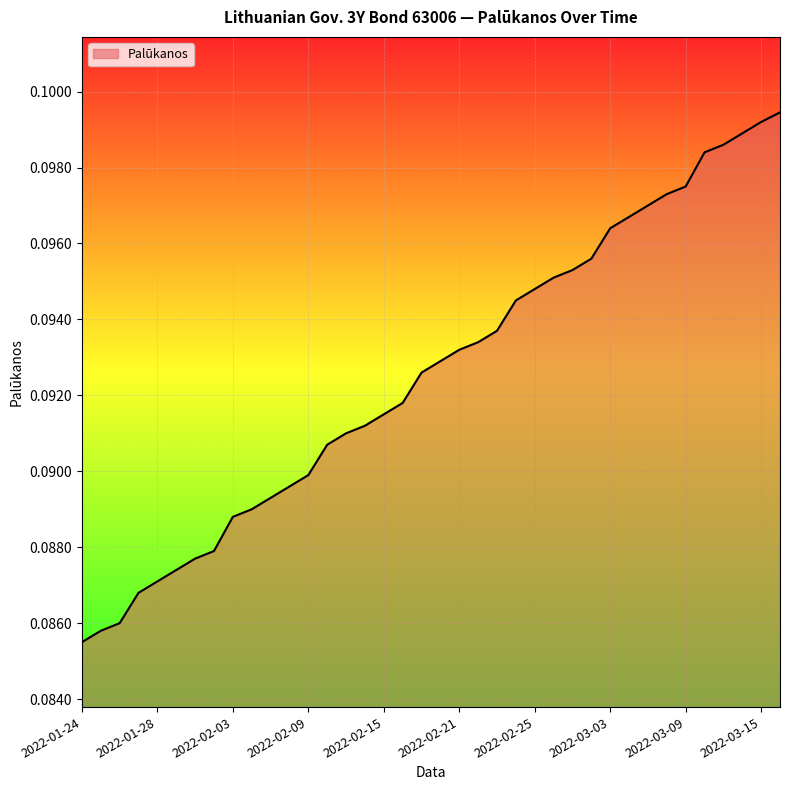

How many lines are shown in the chart?

1